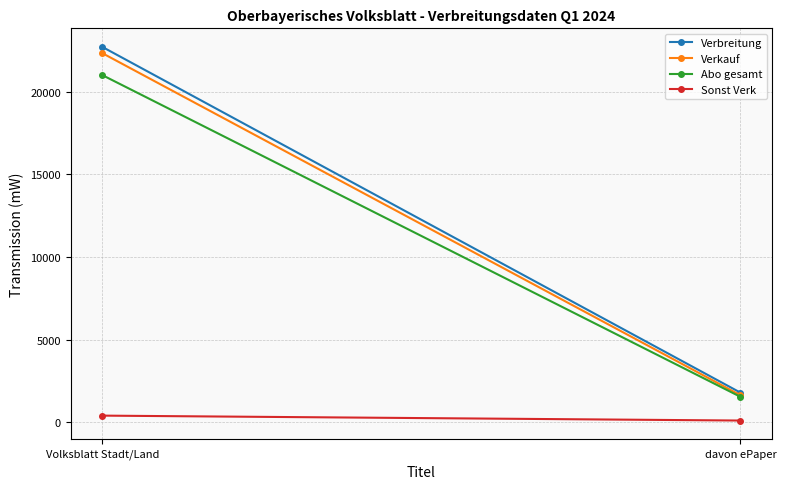

What is the value of the Abo gesamt point at the 1st from the left?

21007